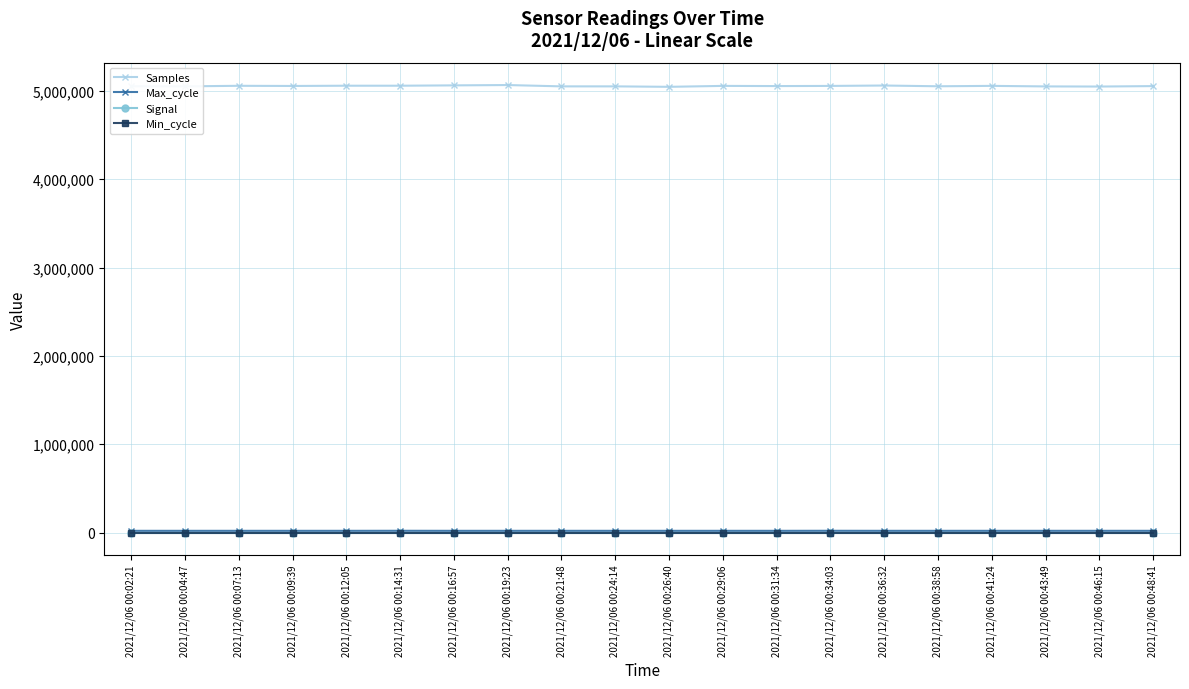

The value of Samples at 2021/12/06 00:24:14 is 5050469. True or false?

True